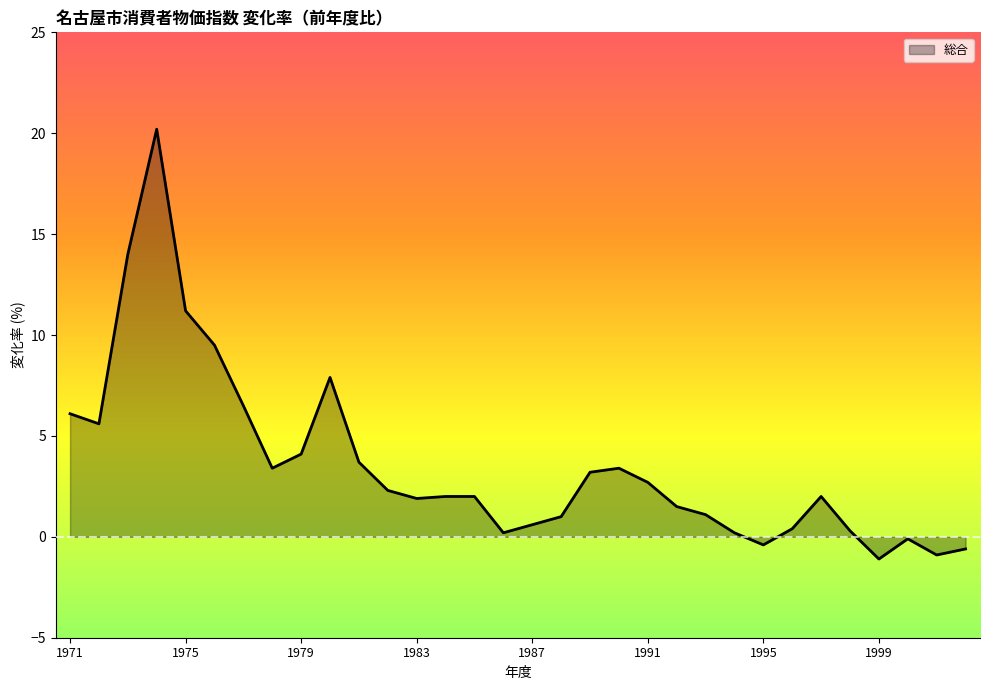

What is the smallest value displayed?

-1.1